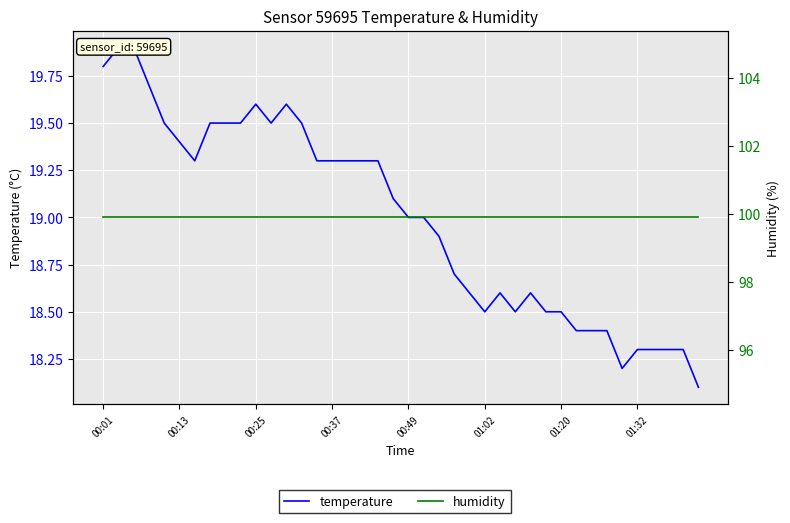

What is the difference between the maximum and second lowest values in the temperature series?

1.7